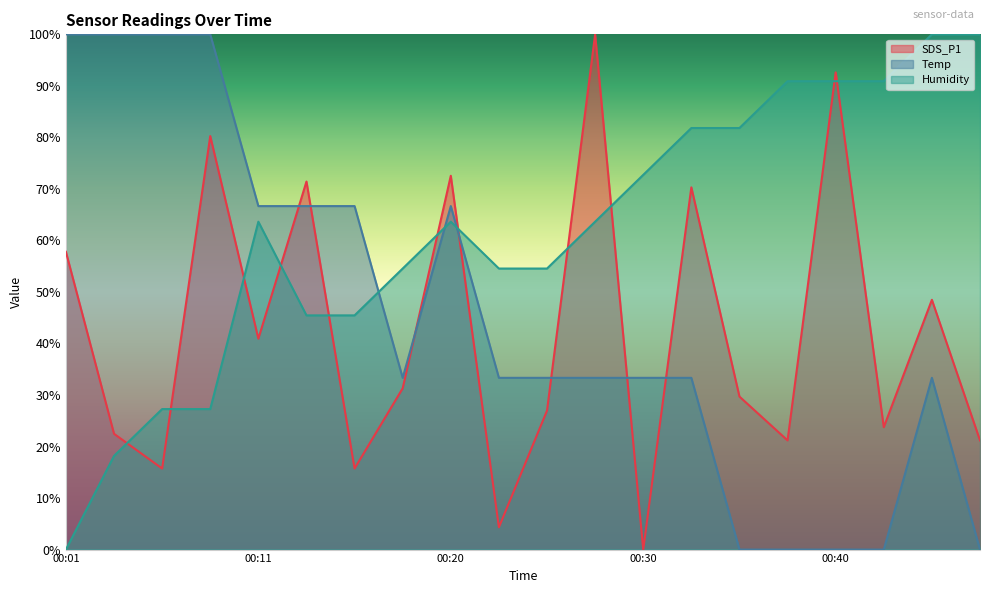

List the labels in order of Temp value, smallest first.

00:35, 00:38, 00:40, 00:42, 00:47, 00:18, 00:23, 00:25, 00:28, 00:30, 00:33, 00:45, 00:11, 00:13, 00:16, 00:20, 00:01, 00:03, 00:06, 00:08